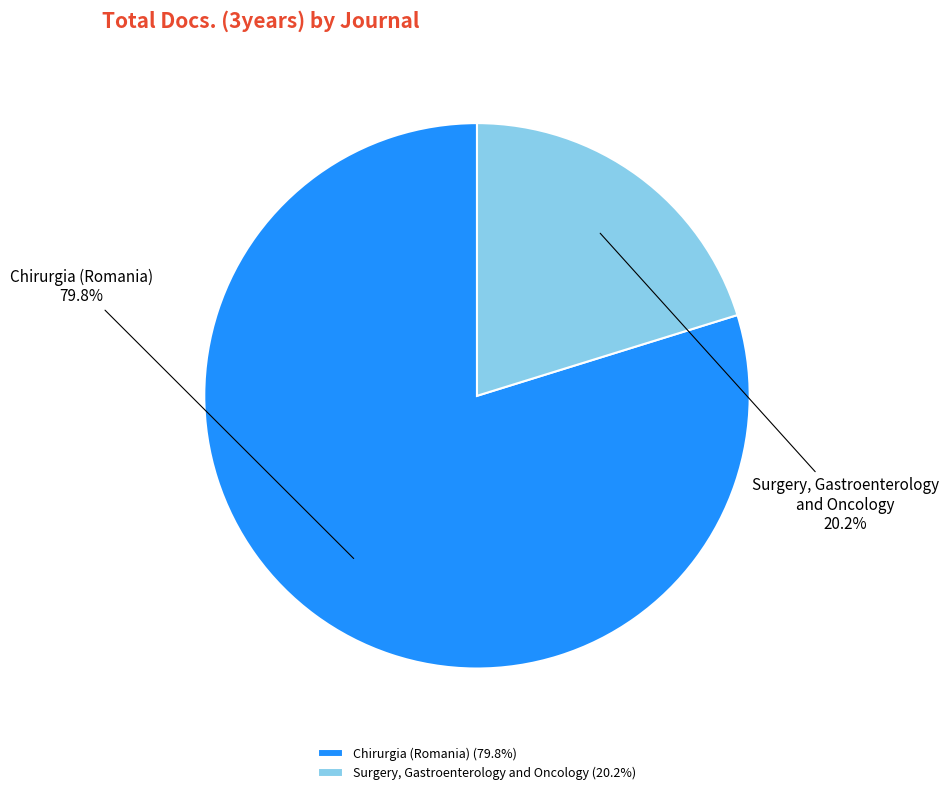

The Chirurgia (Romania) slice represents 86% of the pie. True or false?

False